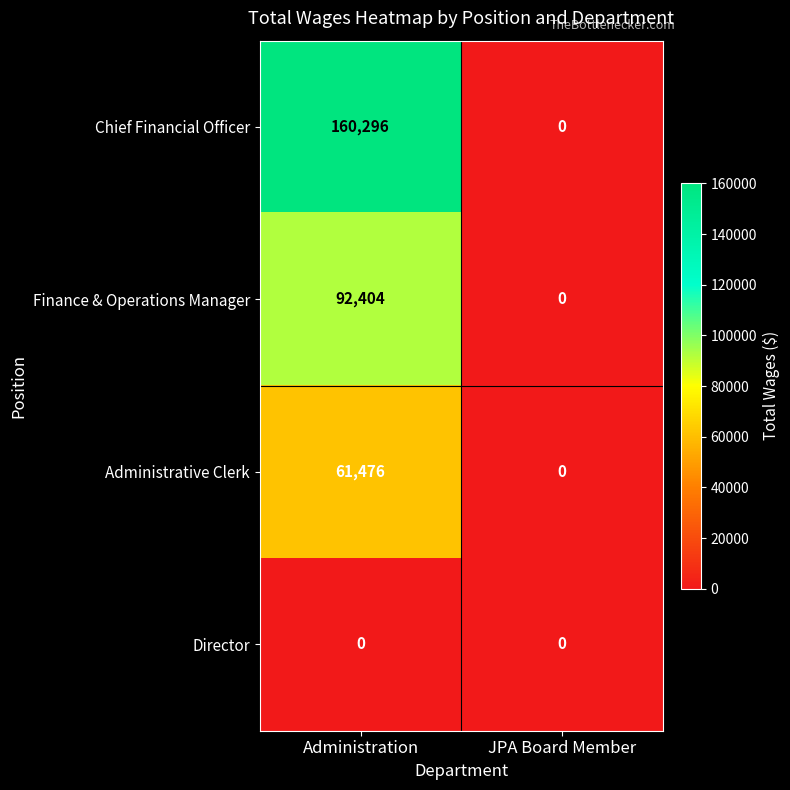

Between Administration and JPA Board Member, which series saw the biggest shift?

Chief Financial Officer